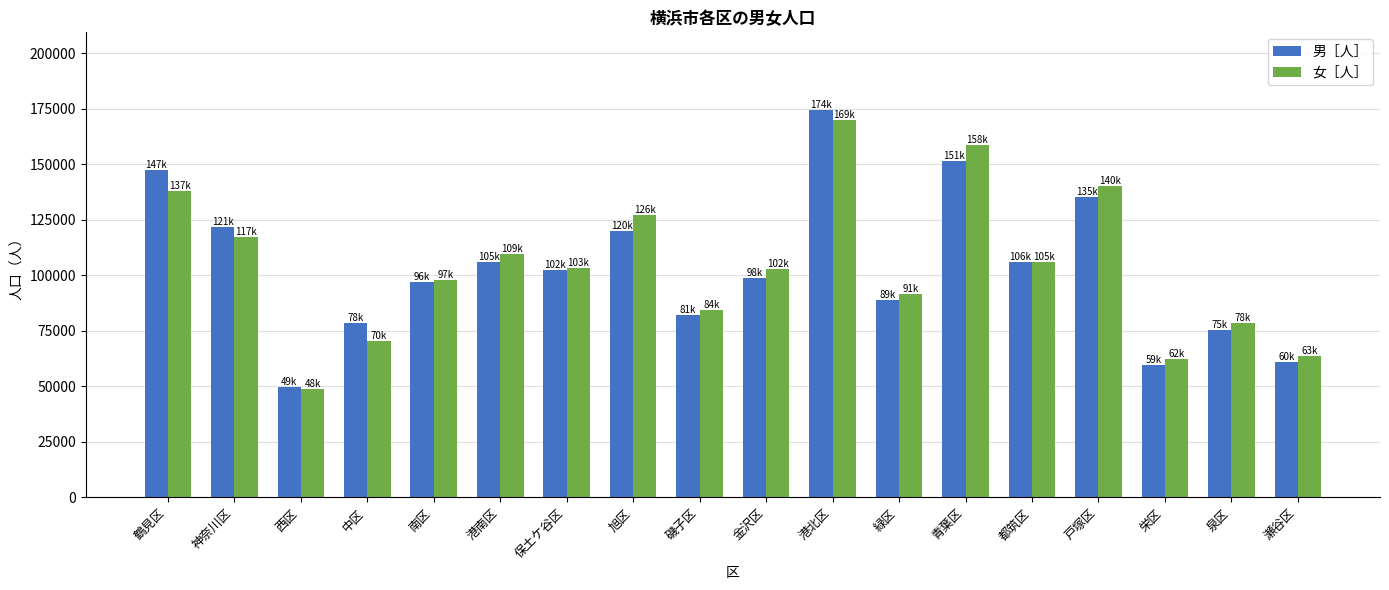

What is the label of the 18th bar from the right?

鶴見区